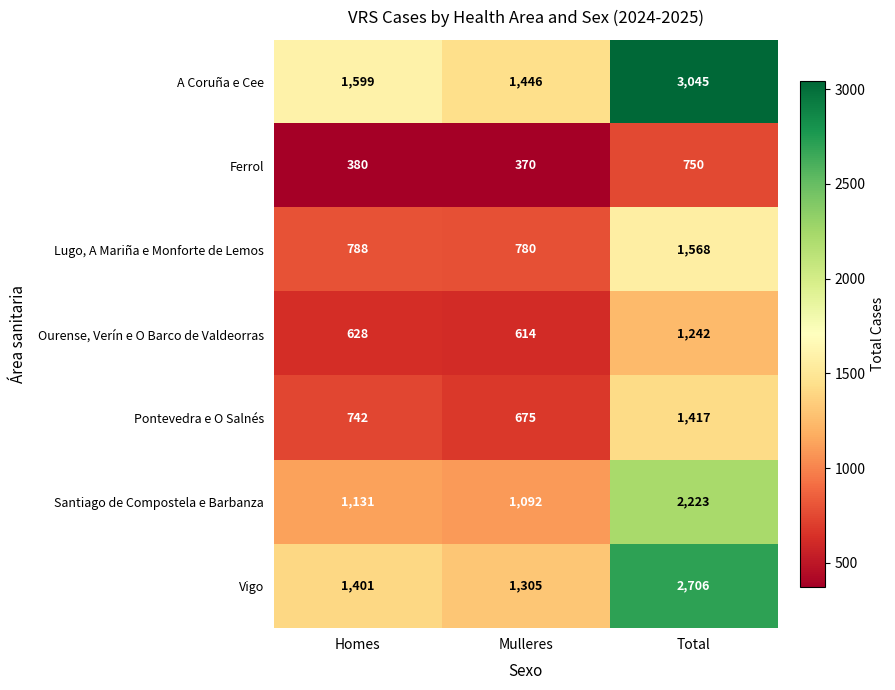

The Pontevedra e O Salnés series shows 169 at Homes. True or false?

False